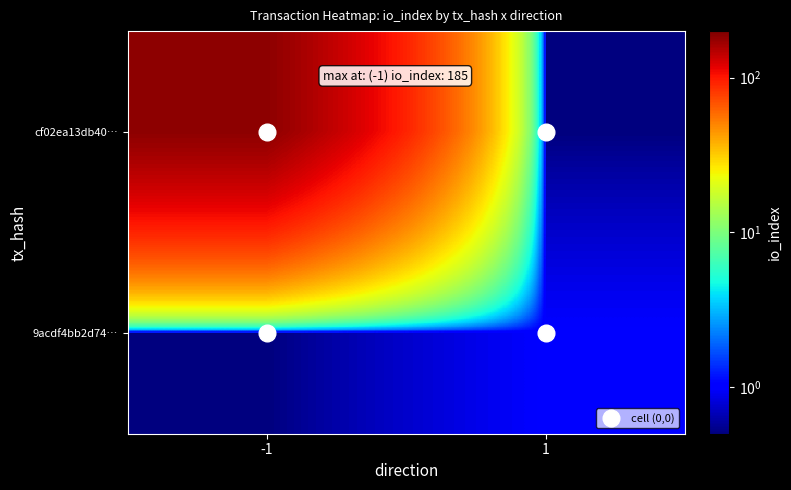

What is the total value across all series at 1?

1.5